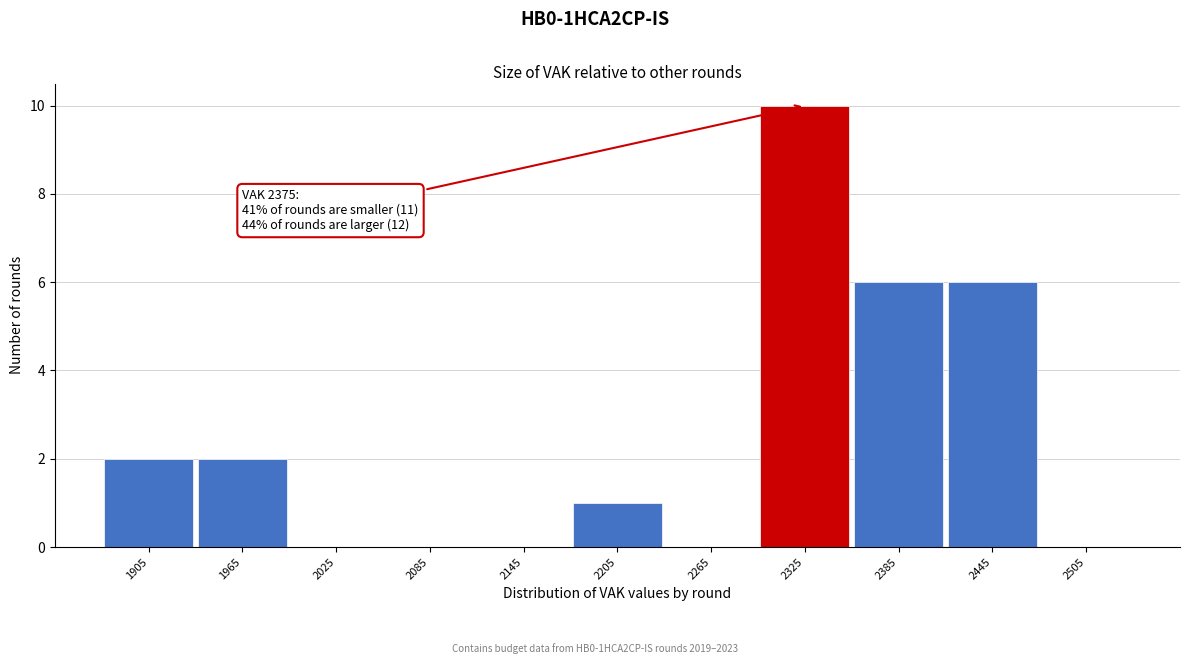

Reading left to right, list all the values displayed in this chart.

1905=2	1965=2	2025=0	2085=0	2145=0	2205=1	2265=0	2325=10	2385=6	2445=6	2505=0